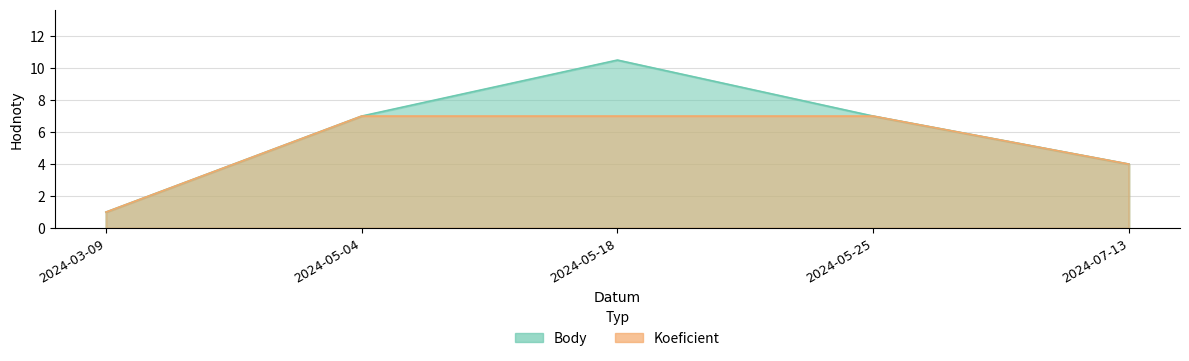

What is the difference between the Koeficient values at 2024-05-25 and 2024-07-13?

3.0